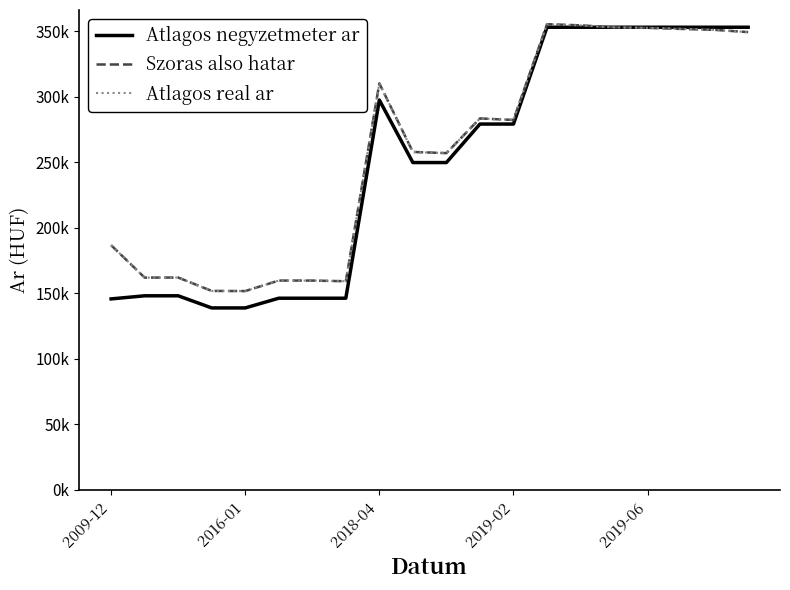

Does the chart display data point markers on the line(s)?

No